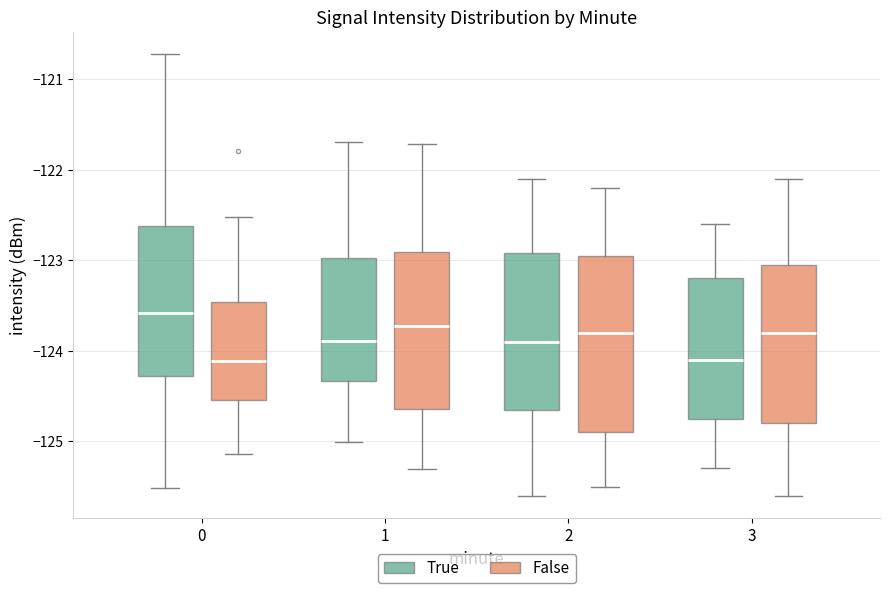

Reading left to right, transcribe this box plot: for each box, give where its median line is, the range the box spans, and where its two whiskers end, as read against the y-axis. The values are not printed on the chart, so give them approximately, as read against the axis.

0 (True): median -123.6, box -124.3 to -122.6, whiskers -125.5 to -120.7
0 (False): median -124.1, box -124.5 to -123.5, whiskers -125.1 to -122.5
1 (True): median -123.9, box -124.3 to -123.0, whiskers -125.0 to -121.7
1 (False): median -123.7, box -124.6 to -122.9, whiskers -125.3 to -121.7
2 (True): median -123.9, box -124.6 to -122.9, whiskers -125.6 to -122.1
2 (False): median -123.8, box -124.9 to -122.9, whiskers -125.5 to -122.2
3 (True): median -124.1, box -124.7 to -123.2, whiskers -125.3 to -122.6
3 (False): median -123.8, box -124.8 to -123.0, whiskers -125.6 to -122.1